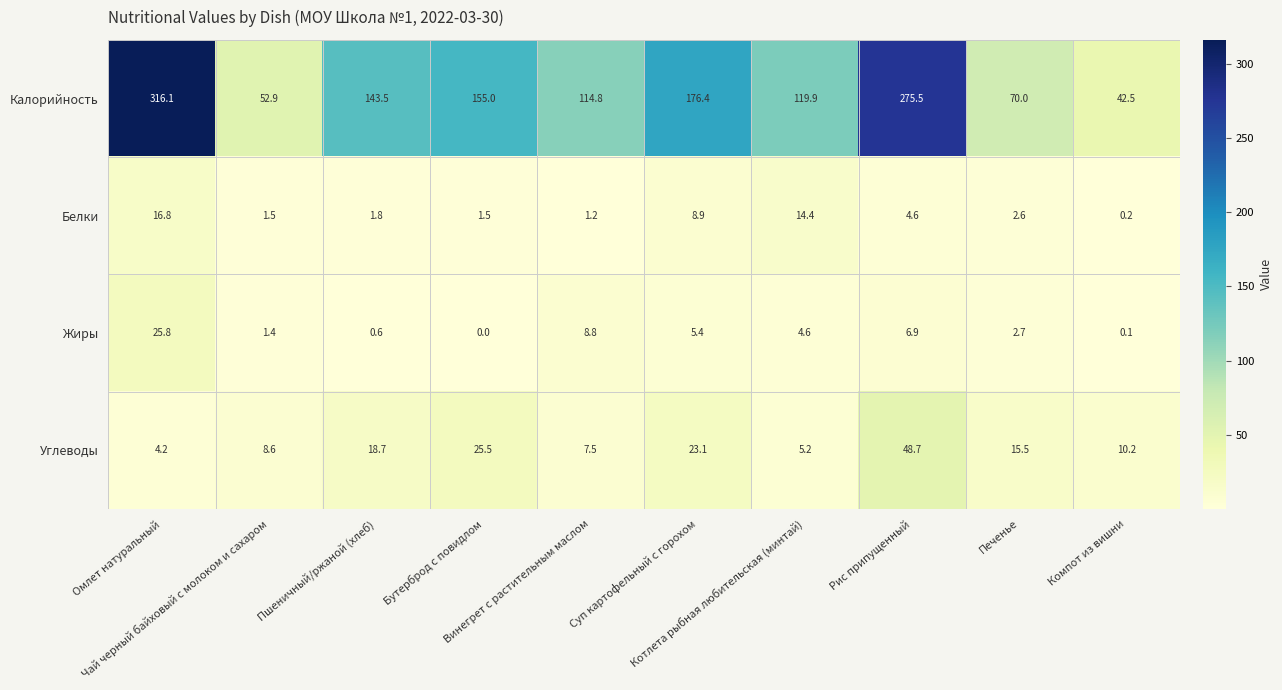

Rank the series by their maximum value, from highest to lowest.

Калорийность, Углеводы, Жиры, Белки